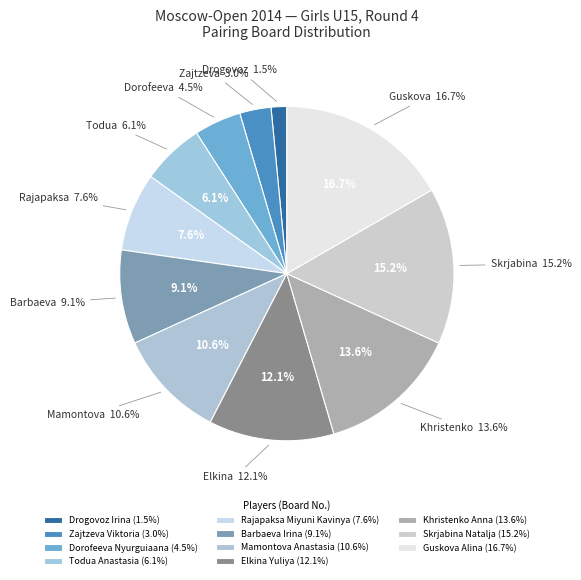

Rank the categories by value from highest to lowest.

Guskova Alina, Skrjabina Natalja, Khristenko Anna, Elkina Yuliya, Mamontova Anastasia, Barbaeva Irina, Rajapaksa Miyuni Kavinya, Todua Anastasia, Dorofeeva Nyurguiaana, Zajtzeva Viktoria, Drogovoz Irina